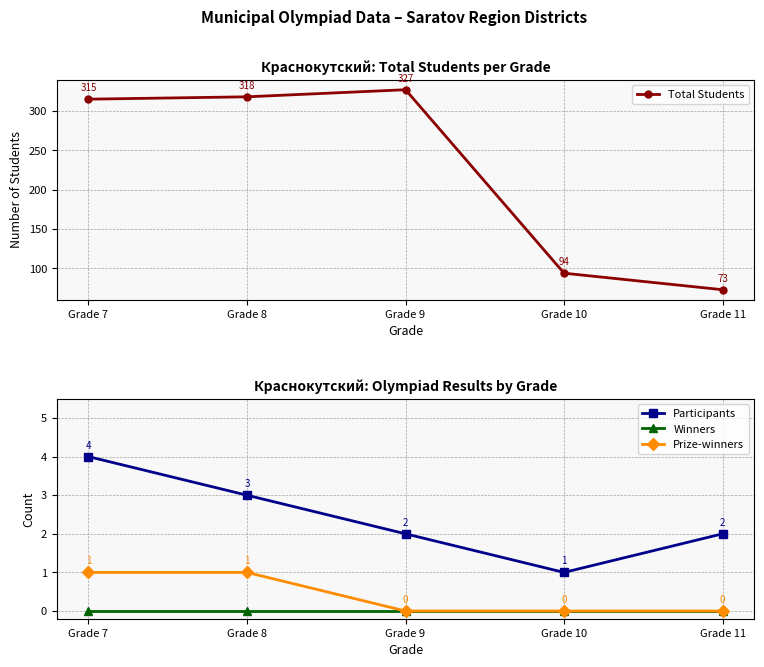

What value does the Total Students series have at Grade 10, to the nearest 10?

90